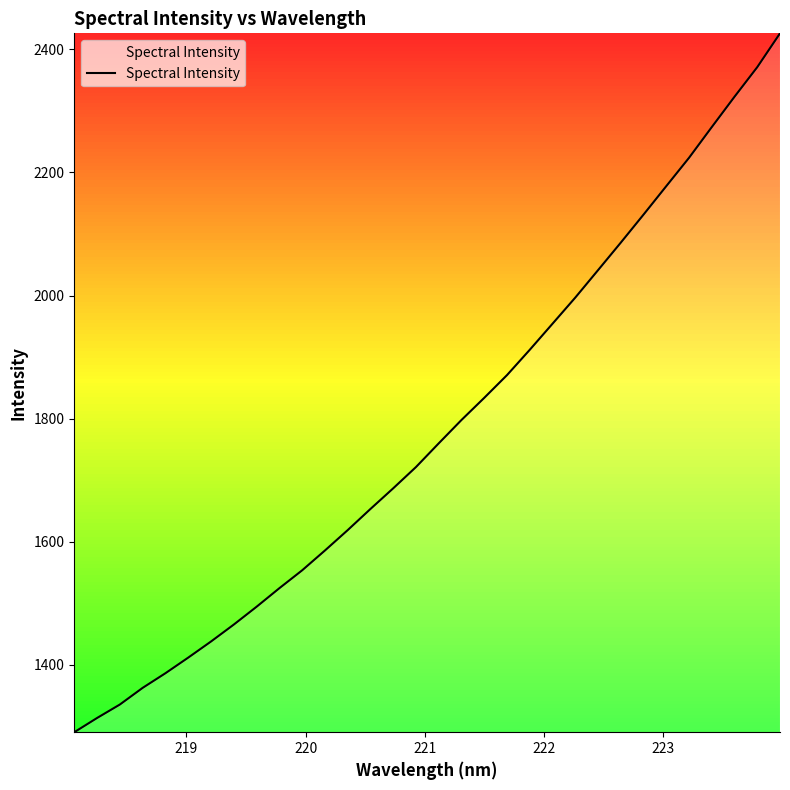

What is the smallest value displayed?

1290.5